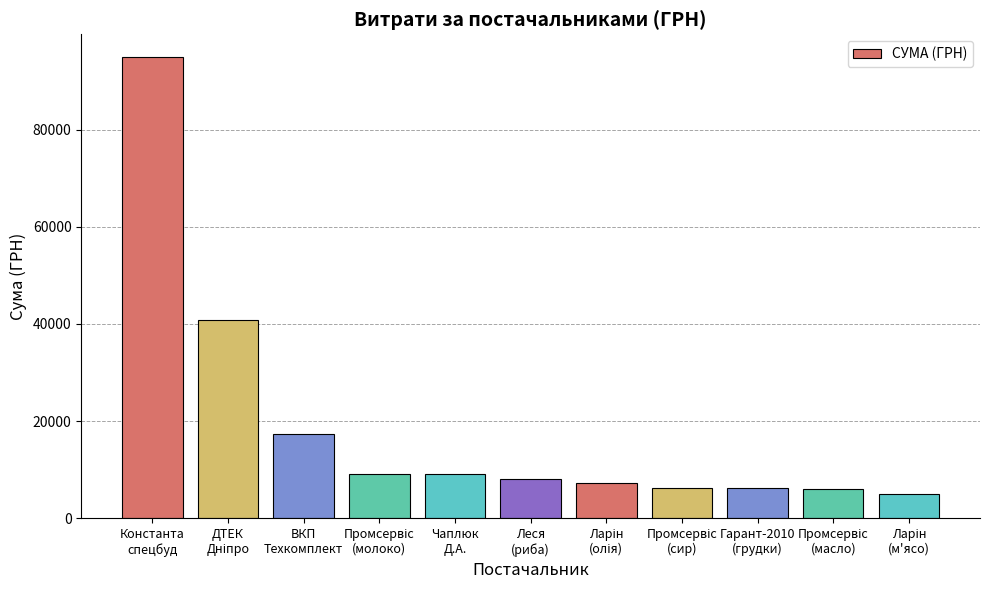

What is the approximate value at ВКП
Техкомплект?

17400.0